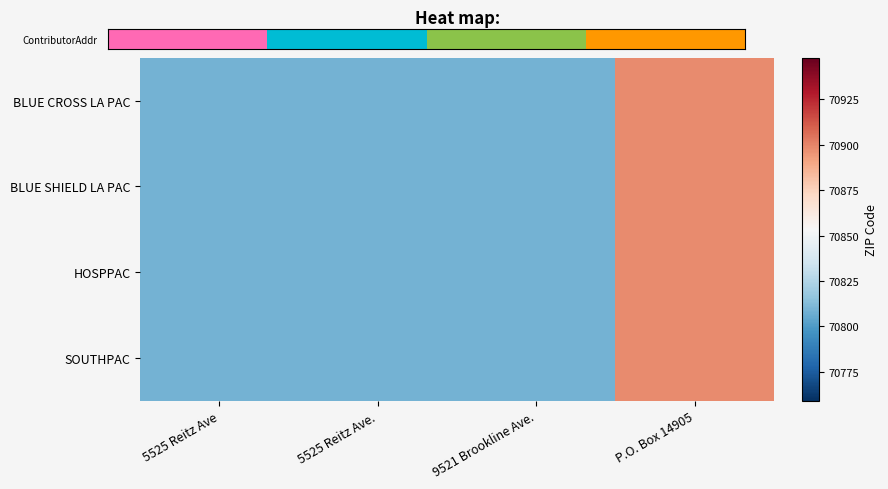

How many distinct data groups are displayed?

4